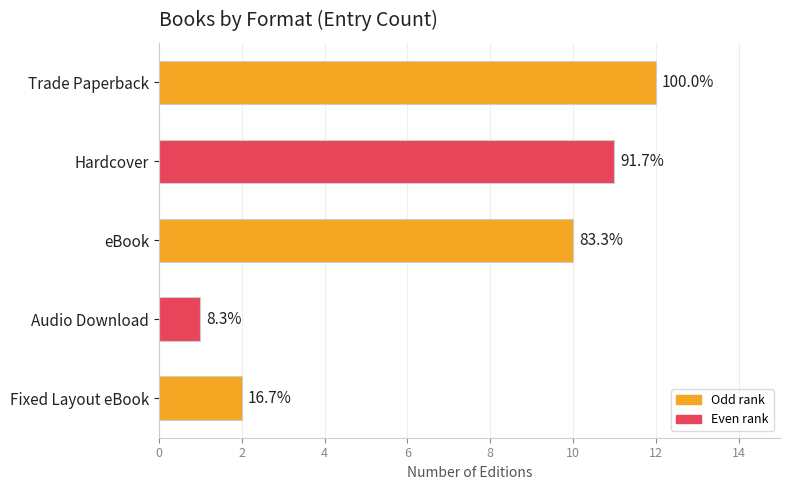

How many bars are there in total?

5